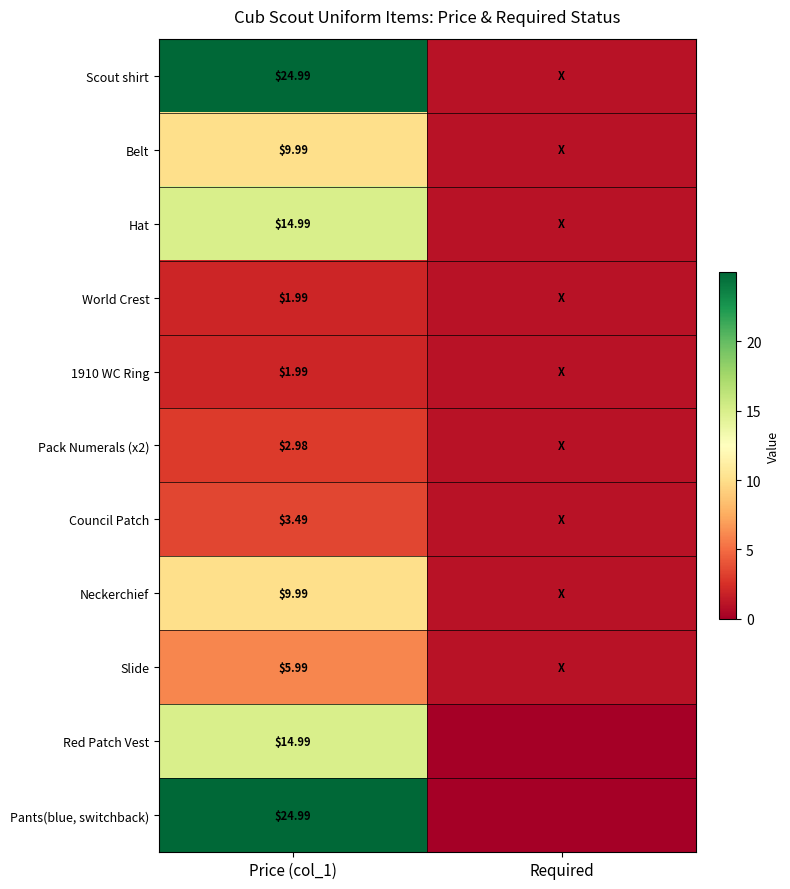

Is the value of World Crest at Price (col_1) greater than the value of Belt at Price (col_1)?

No